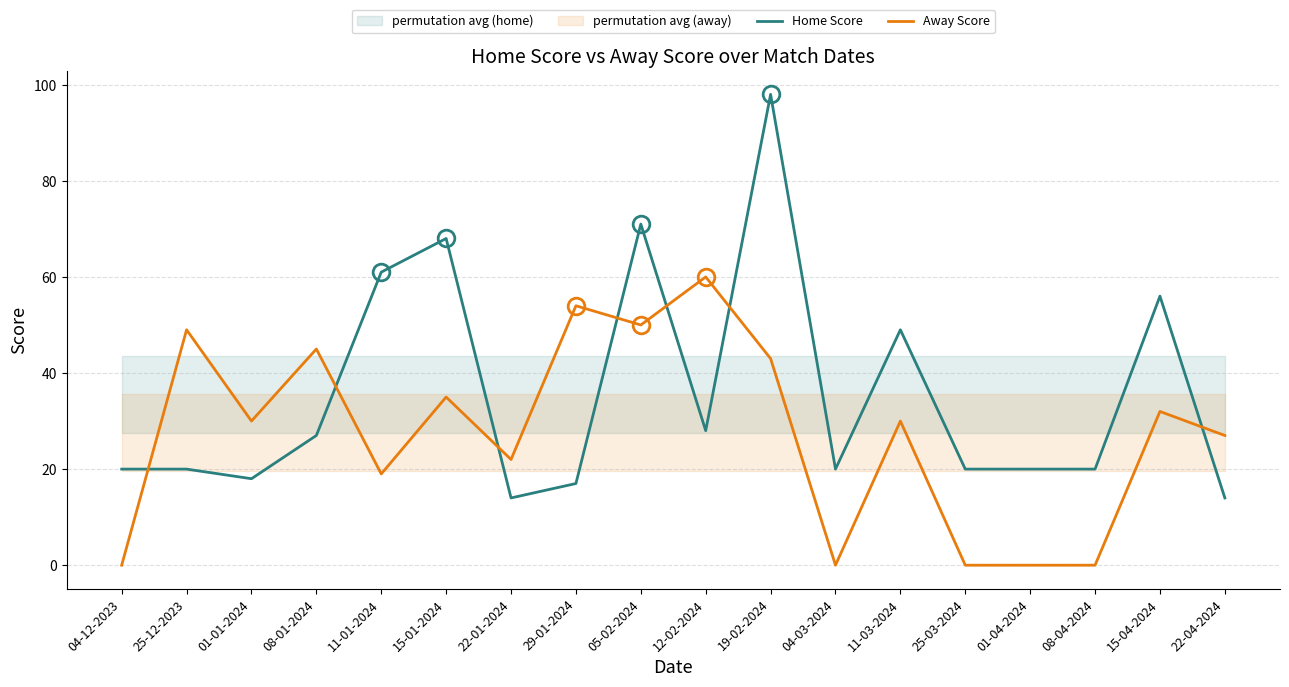

What position from the right is 12-02-2024?

9